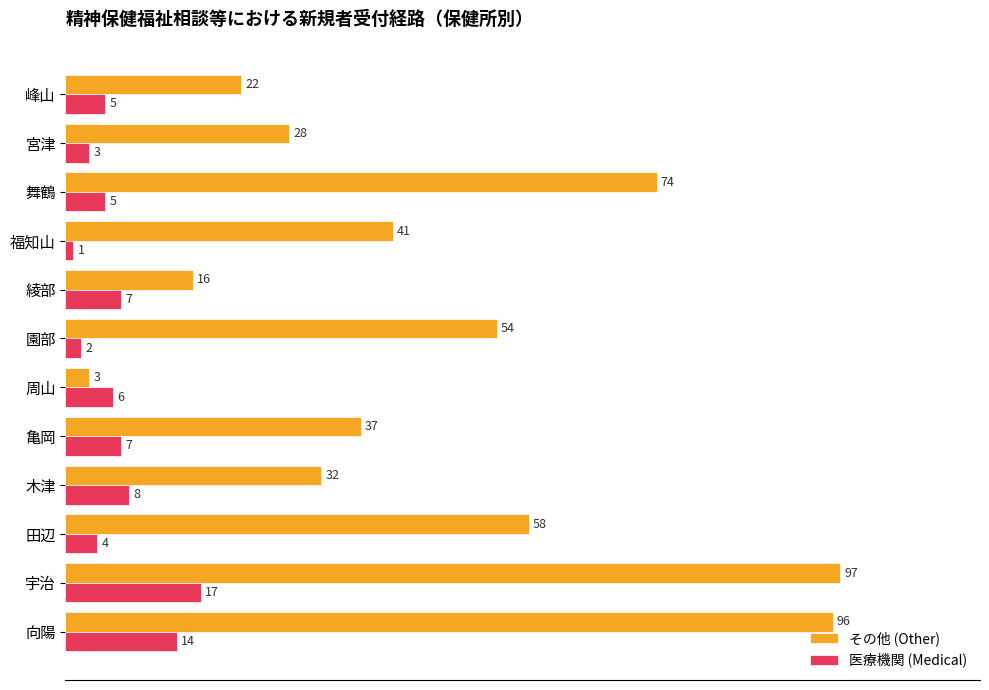

The value of その他 (Other) at 亀岡 is 62. True or false?

False